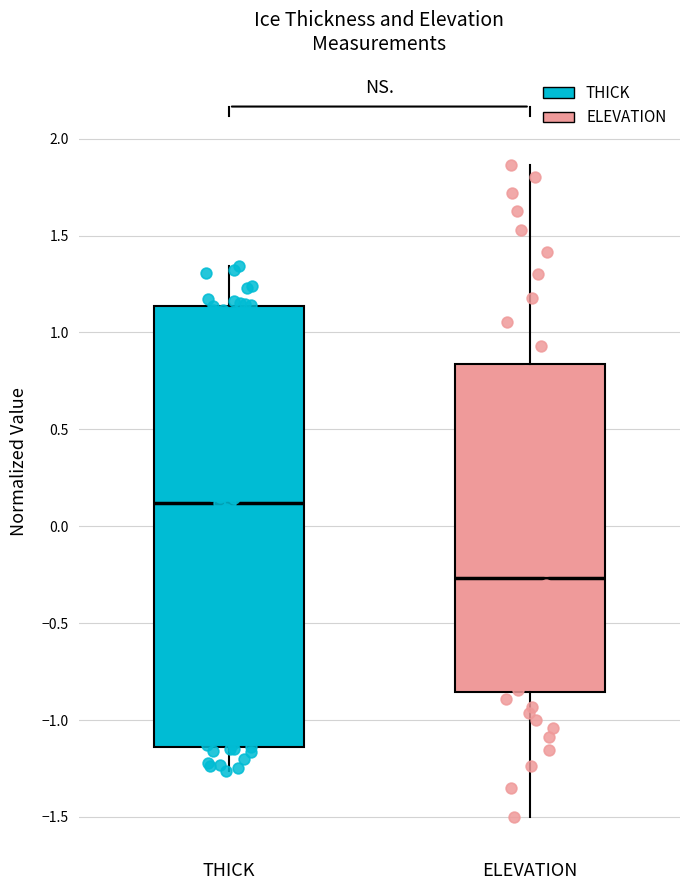

Reading left to right, transcribe this box plot: for each box, give where its median line is, the range the box spans, and where its two whiskers end, as read against the y-axis. The values are not printed on the chart, so give them approximately, as read against the axis.

THICK: median 0.10, box -1.15 to 1.15, whiskers -1.25 to 1.35
ELEVATION: median -0.25, box -0.85 to 0.85, whiskers -1.50 to 1.85